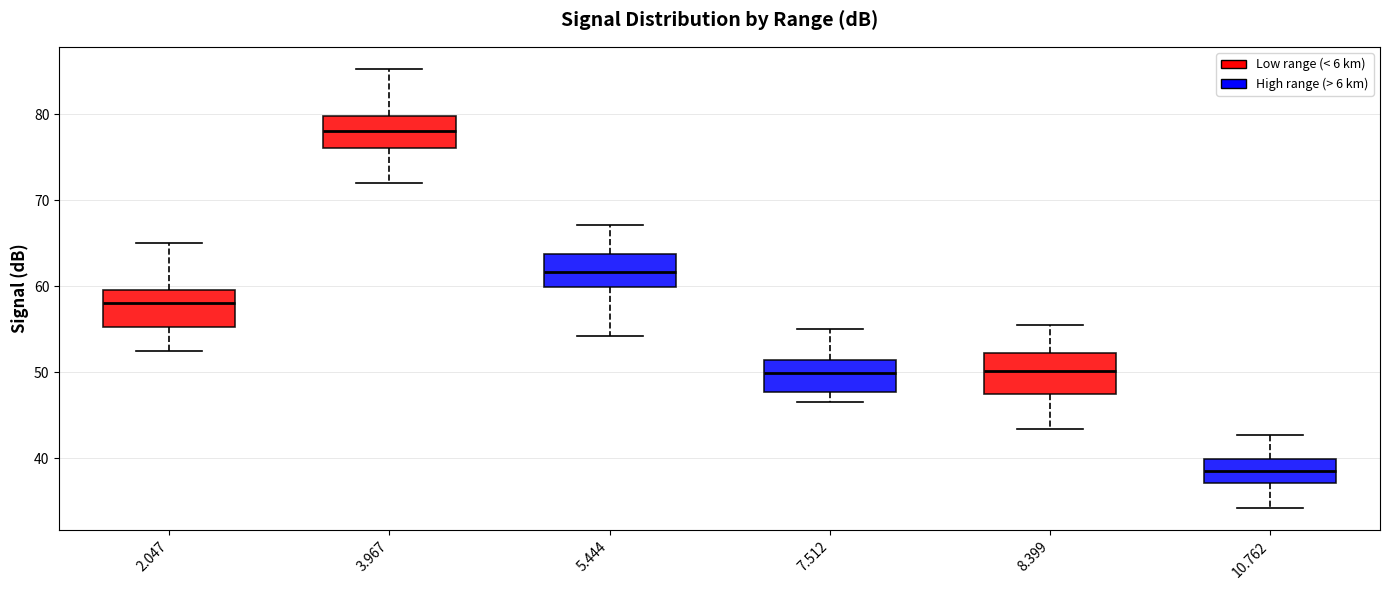

Where does the lower whisker of the box at x = 10.762 end on the y-axis? The values are not printed on the chart, so give them approximately, as read against the axis.

34